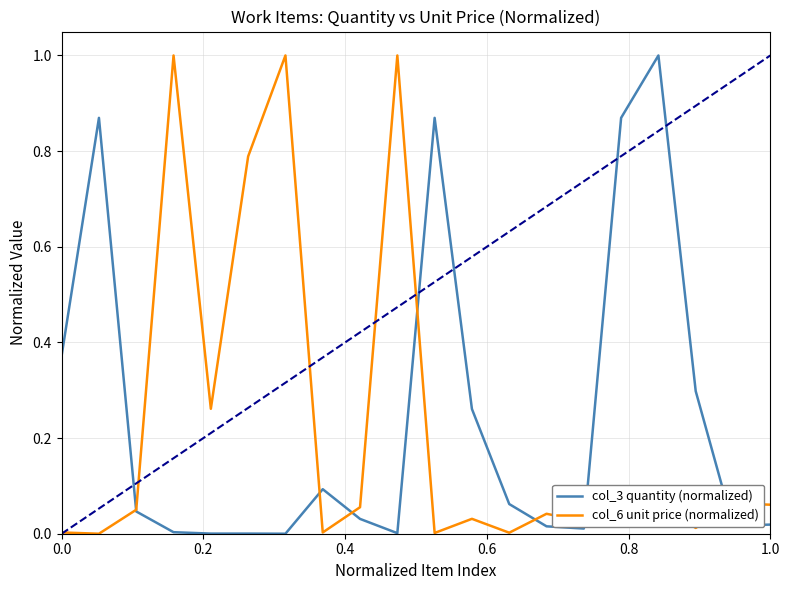

What is the maximum value shown in the chart?

1.0